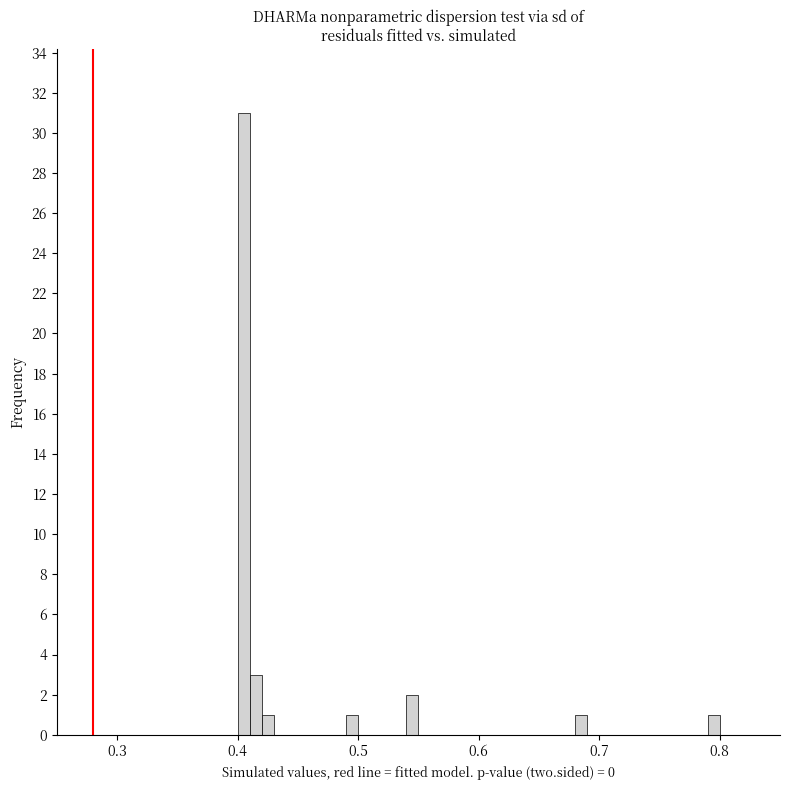

Read against the x-axis, roughly where is the centre of the tallest bar?

0.41